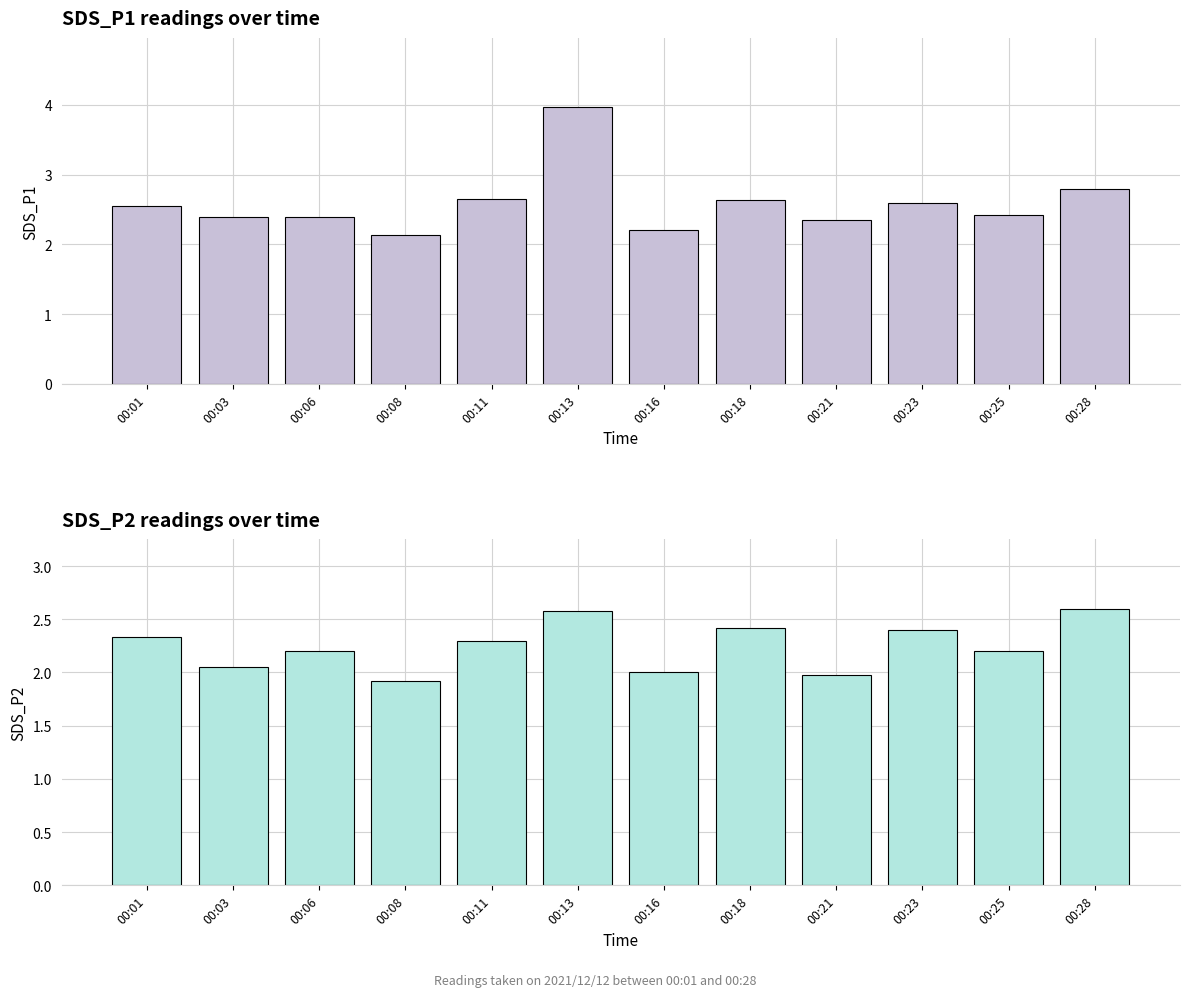

At which category does the chart reach its minimum across all series?

00:08